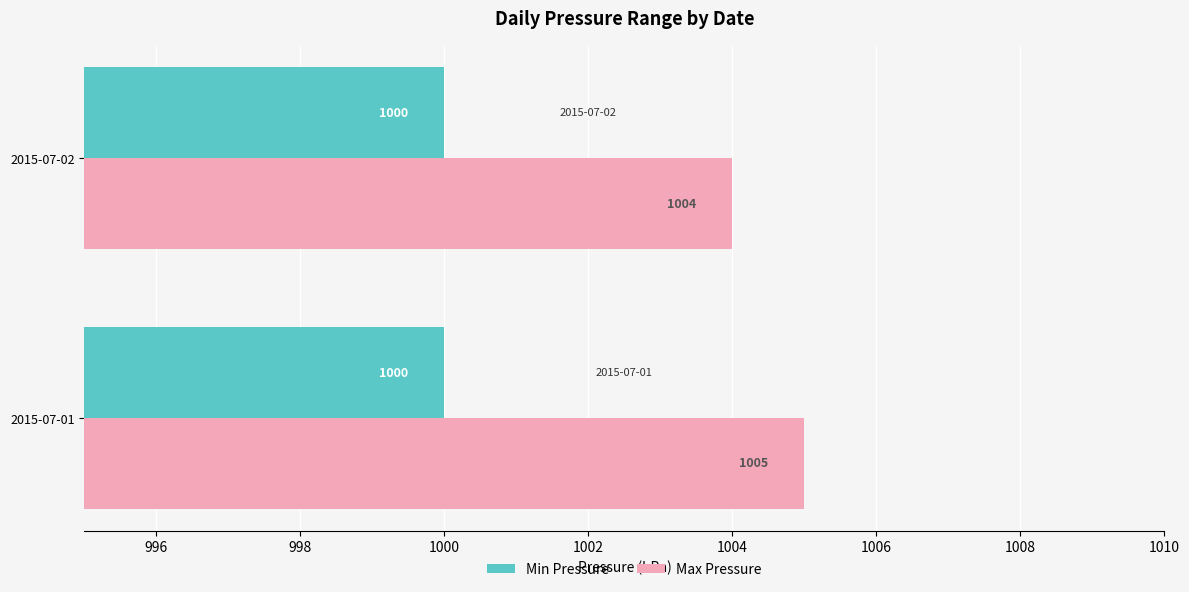

What is the smallest value displayed?

1000